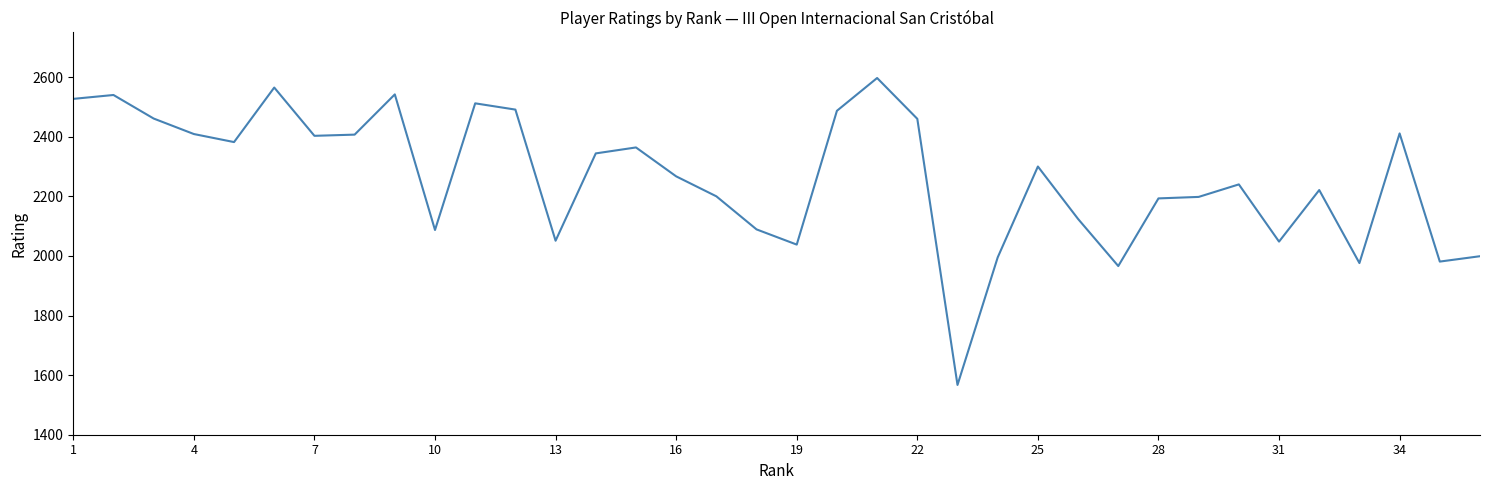

What is the difference between the maximum and minimum values?

1030